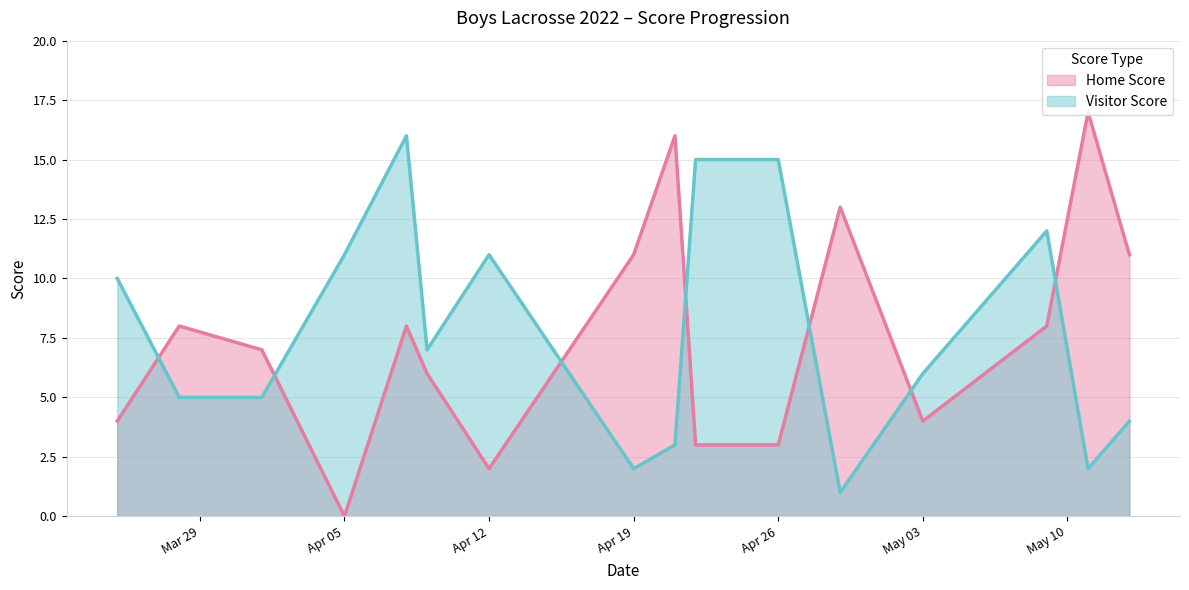

What is the difference between the second highest and minimum values in the Home Score series?

16